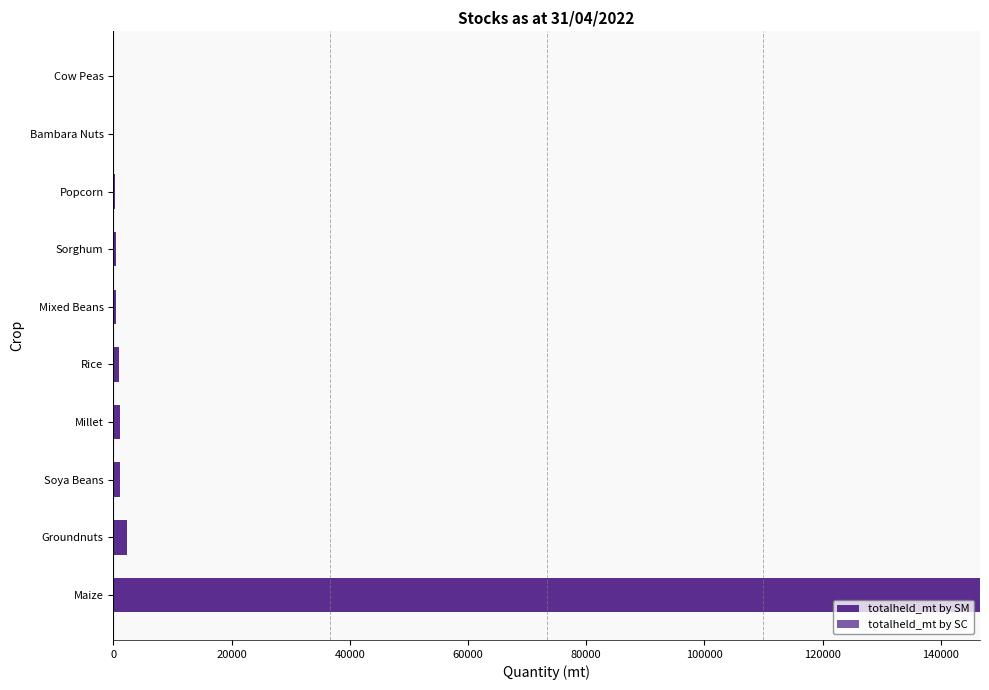

At which category does the chart reach its peak across all series?

Maize